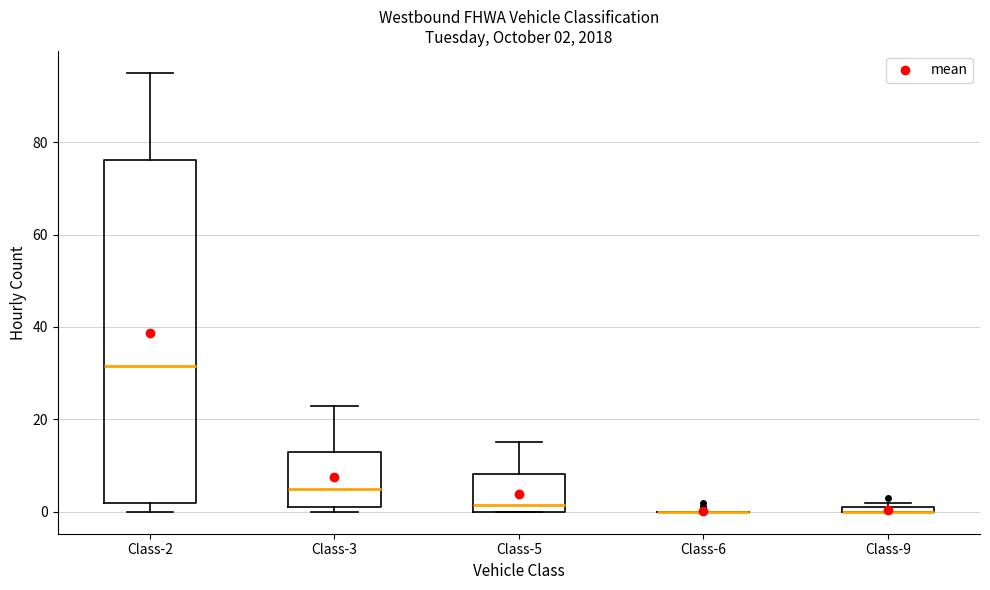

Comparing the boxes themselves (not the whiskers), which one is the tallest?

Class-2